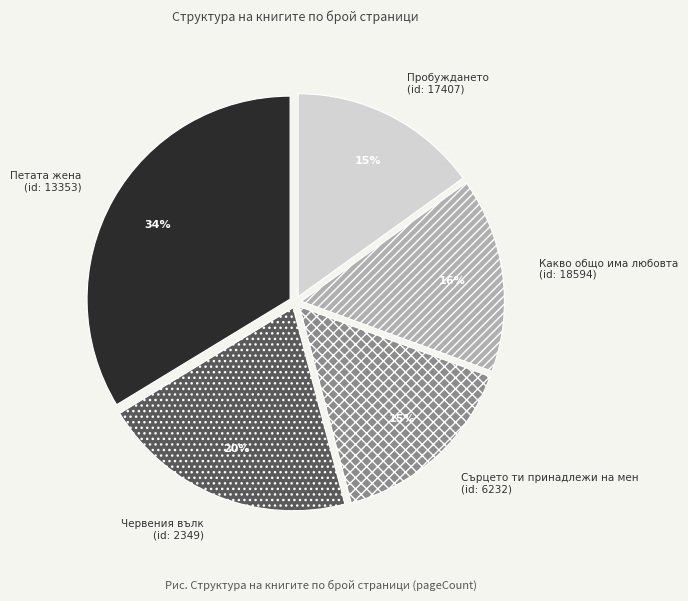

Which has a higher value, Петата жена or Червения вълк?

Петата жена